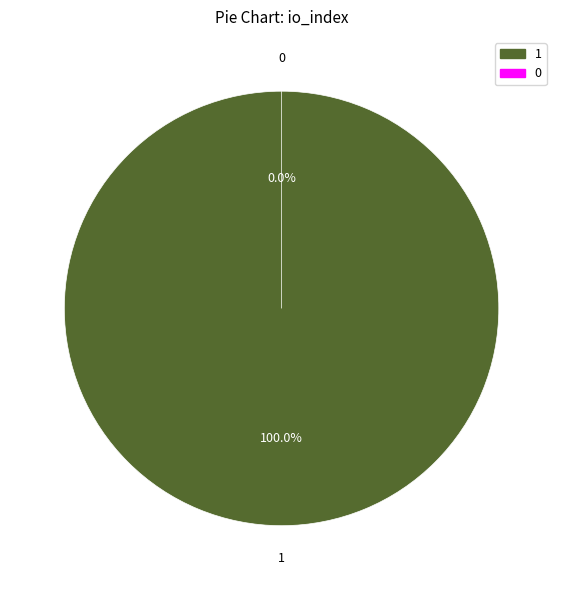

To the nearest percent, what is the combined percentage of Ticket (io_index=0) and Vote (io_index=1)?

100%